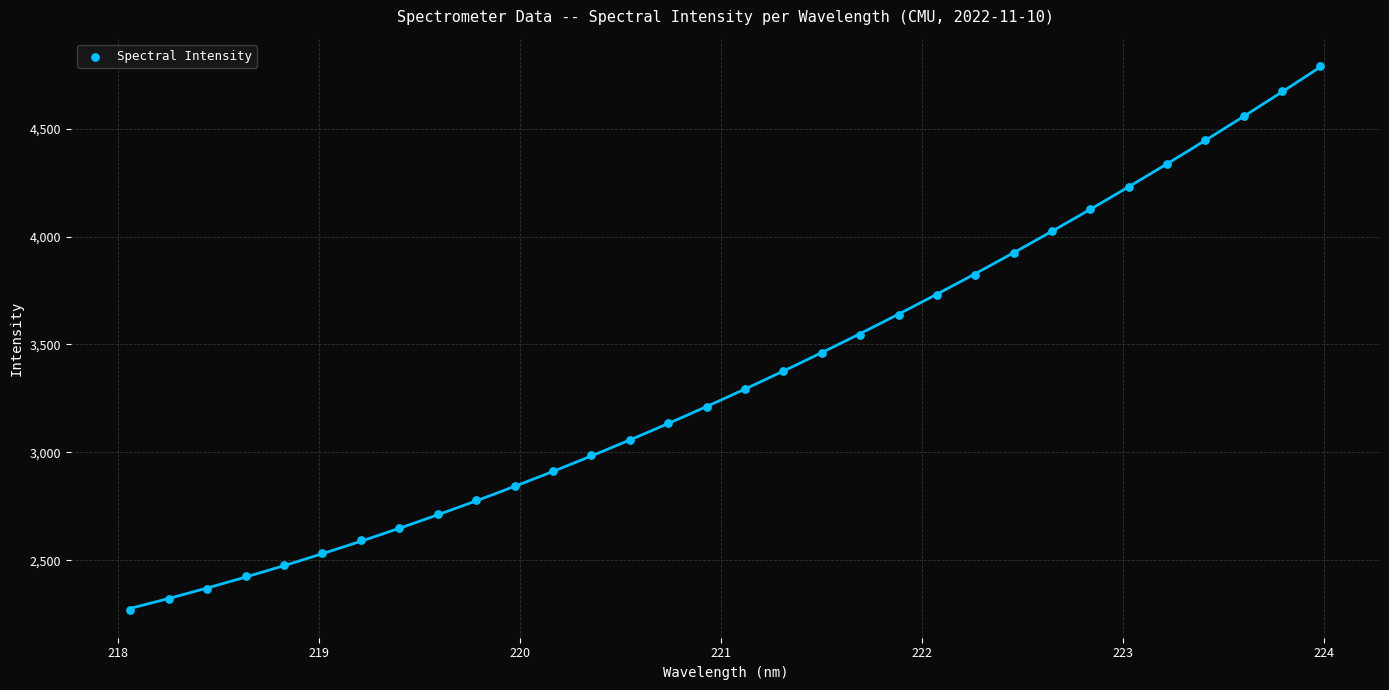

What is the range of X values (max minus min)?

5.9